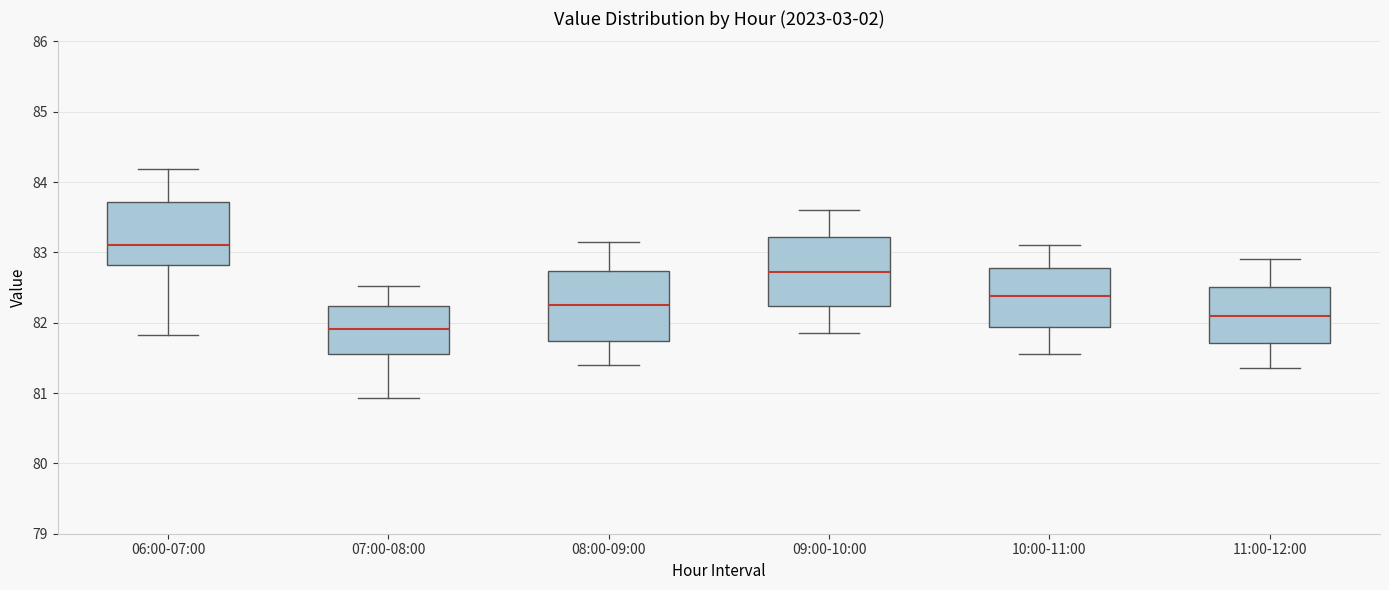

Where does the median line of the box for 07:00-08:00 sit on the y-axis? The values are not printed on the chart, so give them approximately, as read against the axis.

81.9